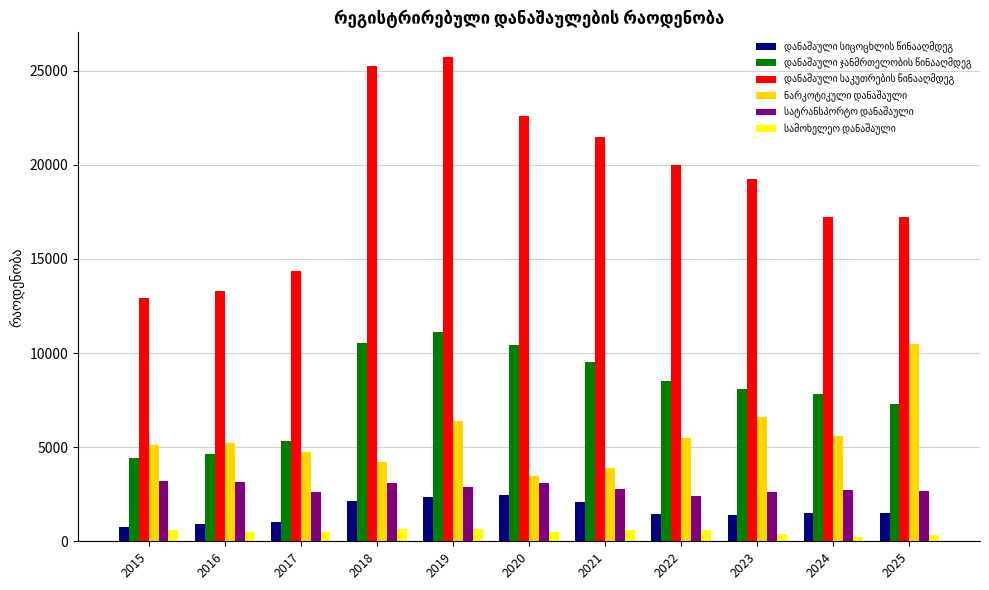

Between 2015 and 2018, which series saw the biggest shift?

დანაშაული საკუთრების წინააღმდეგ